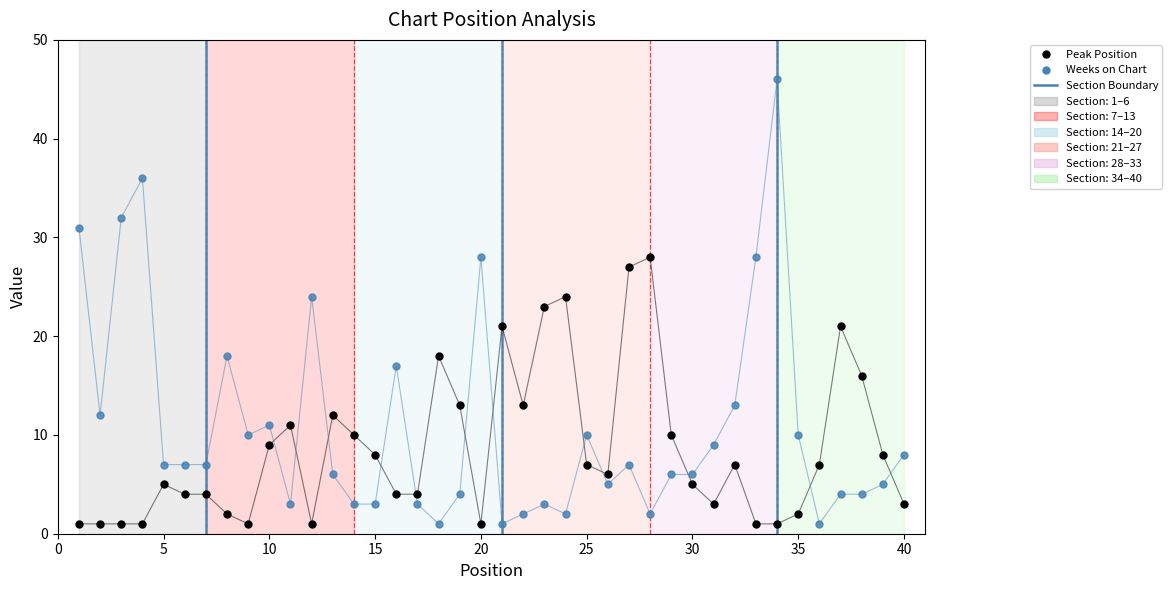

Does the chart display data point markers on the line(s)?

Yes